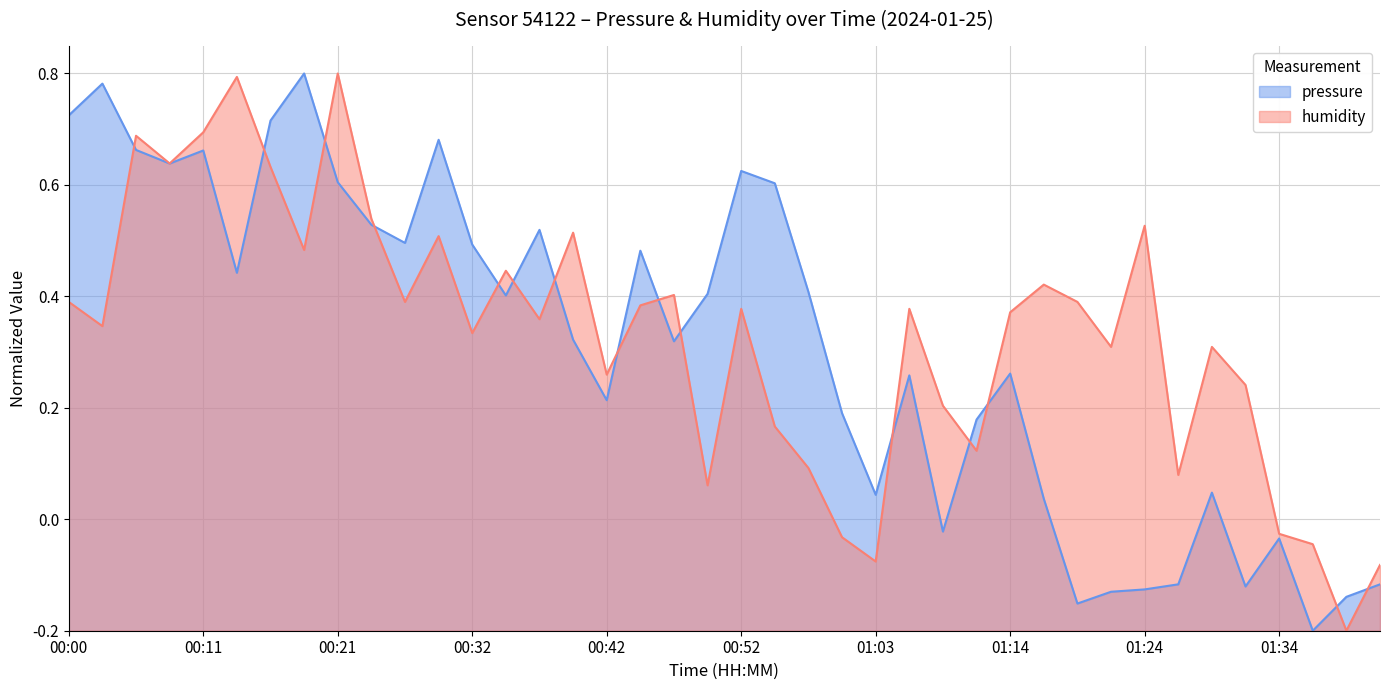

What is the label of the 16th point from the right?

01:03